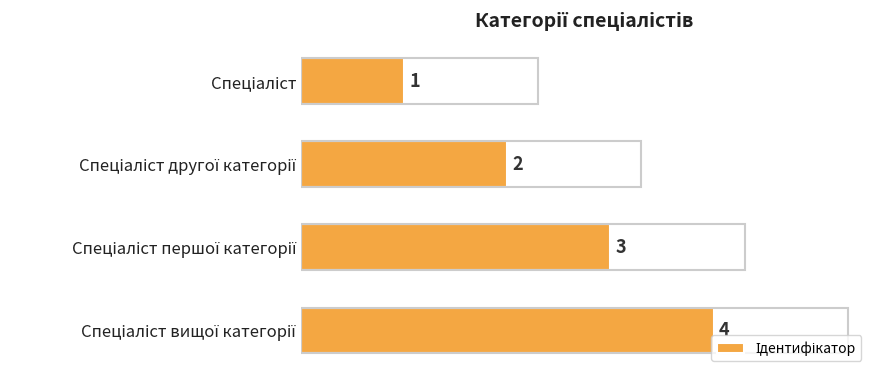

How many bars are there in total?

4